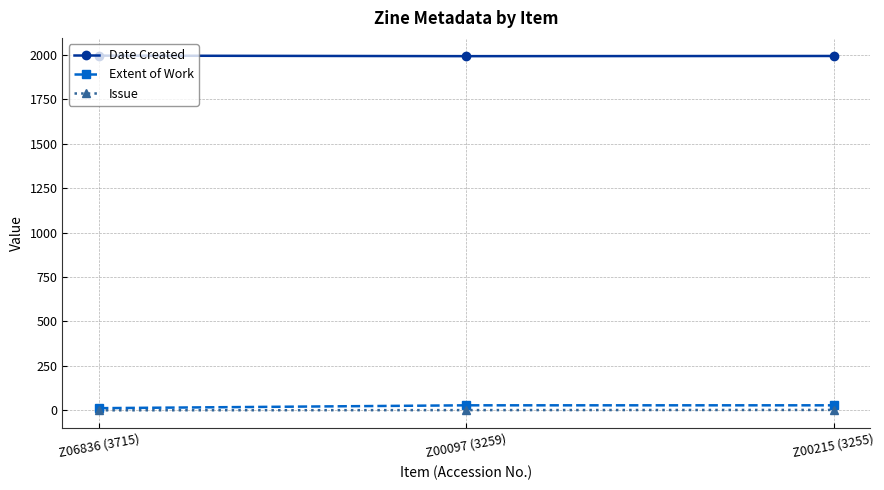

What is the label of the 2nd point from the right?

Z00097 (3259)